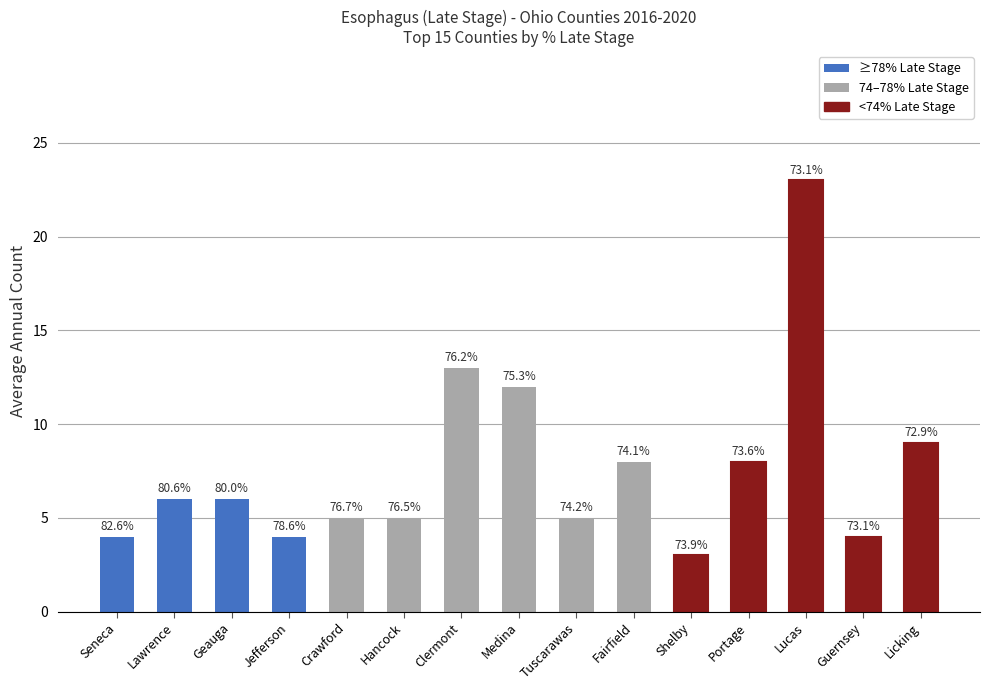

What is the difference between the values at Tuscarawas and Lucas?

18